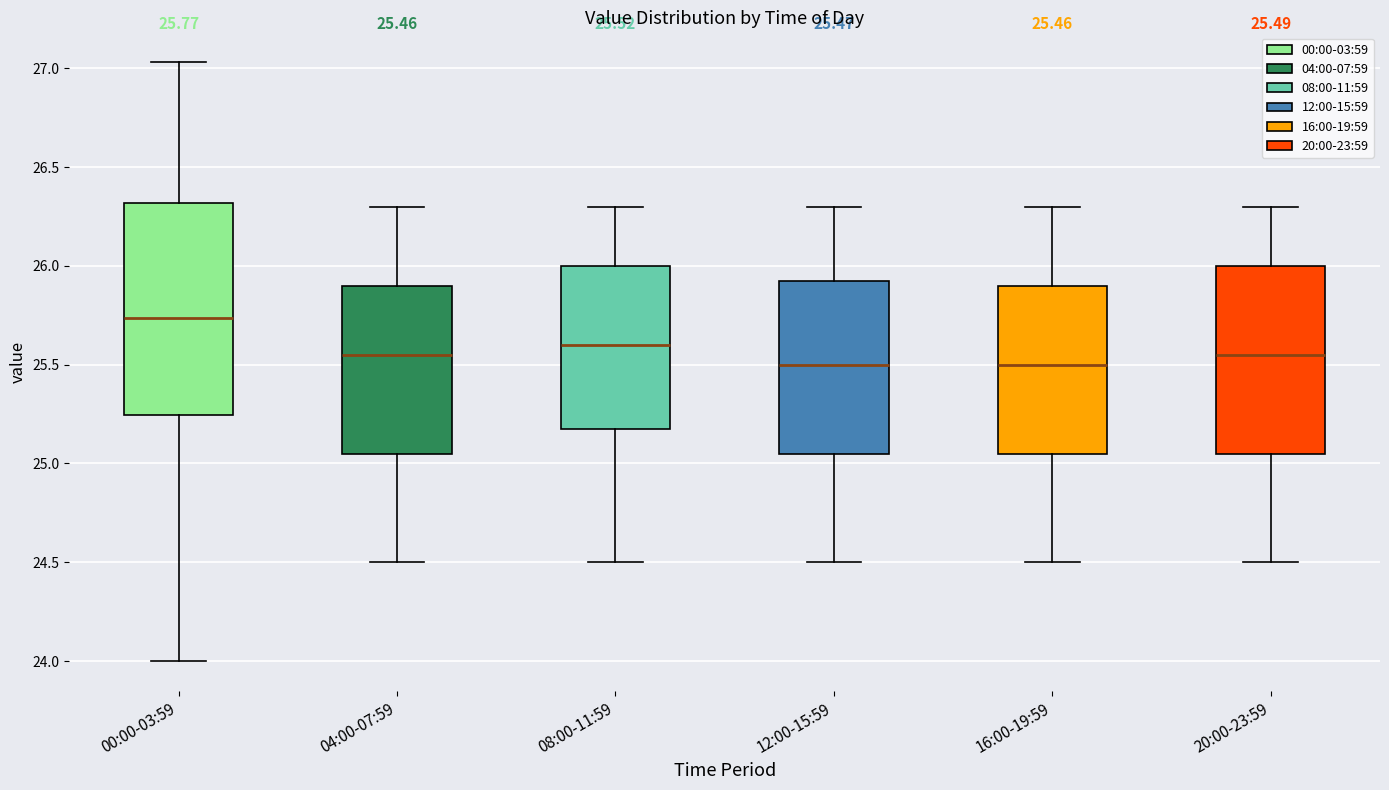

Comparing the boxes themselves (not the whiskers), which one is the tallest?

00:00-03:59